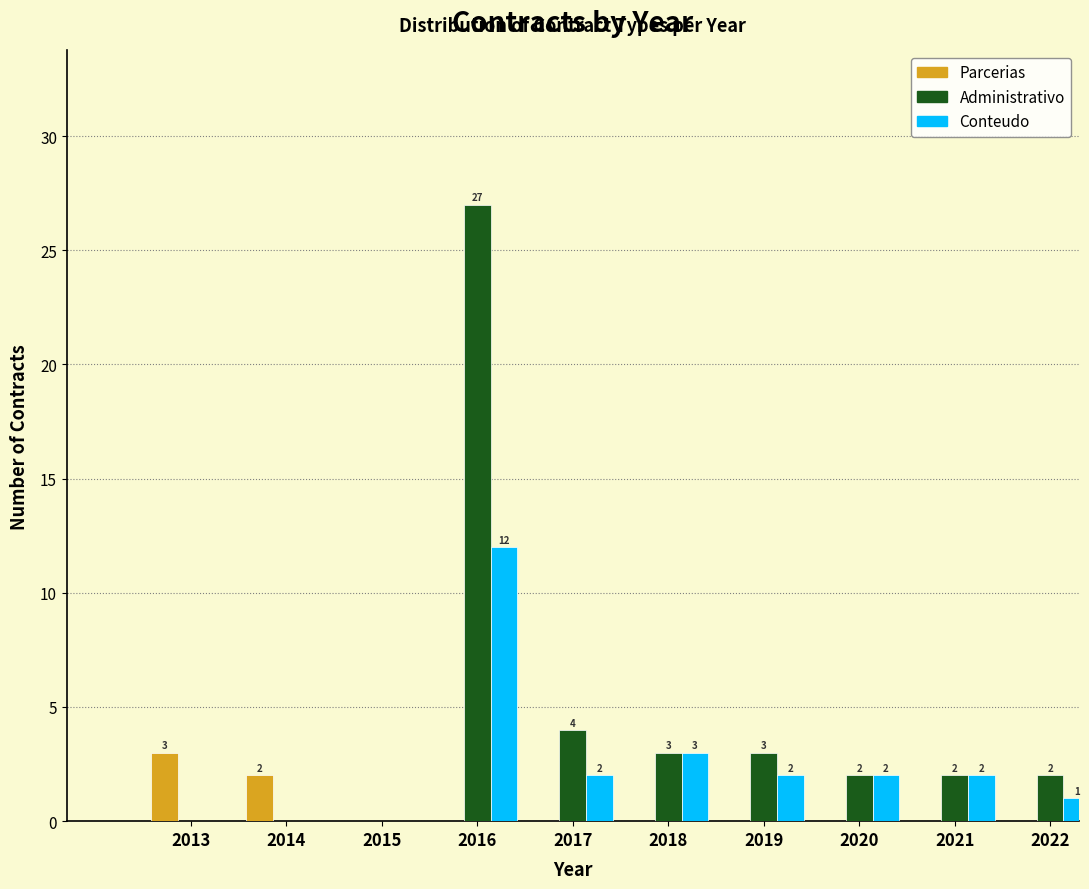

Reading left to right, extract all data points from this chart.

Parcerias: 2013=3	2014=2	2015=0	2016=0	2017=0	2018=0	2019=0	2020=0	2021=0	2022=0
Administrativo: 2013=0	2014=0	2015=0	2016=27	2017=4	2018=3	2019=3	2020=2	2021=2	2022=2
Conteudo: 2013=0	2014=0	2015=0	2016=12	2017=2	2018=3	2019=2	2020=2	2021=2	2022=1